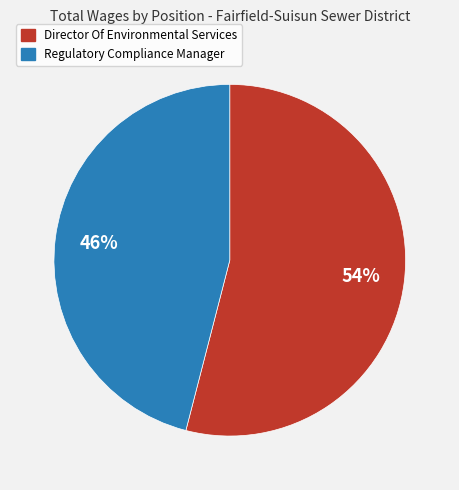

What is the ratio of the value at Regulatory Compliance Manager to the value at Director Of Environmental Services?

0.9